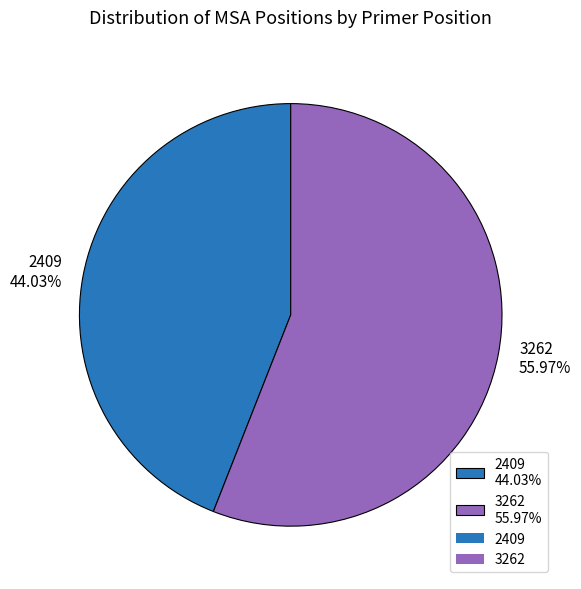

Is there any slice that represents more than half of the pie?

Yes